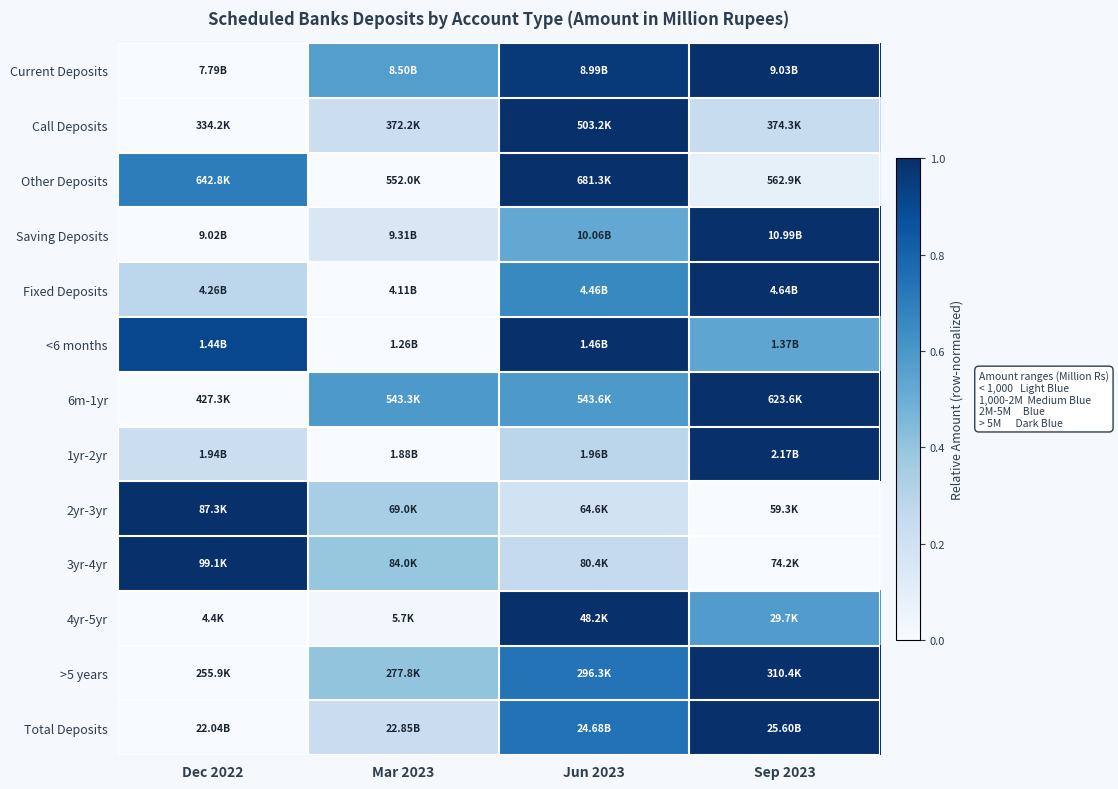

Reading left to right, what are all the values shown in this chart?

Current Deposits: Dec 2022=0.0	Mar 2023=0.6	Jun 2023=1.0	Sep 2023=1.0
Call Deposits: Dec 2022=0.0	Mar 2023=0.2	Jun 2023=1.0	Sep 2023=0.2
Other Deposits: Dec 2022=0.7	Mar 2023=0.0	Jun 2023=1.0	Sep 2023=0.1
Saving Deposits: Dec 2022=0.0	Mar 2023=0.2	Jun 2023=0.5	Sep 2023=1.0
Fixed Deposits: Dec 2022=0.3	Mar 2023=0.0	Jun 2023=0.7	Sep 2023=1.0
<6 months: Dec 2022=0.9	Mar 2023=0.0	Jun 2023=1.0	Sep 2023=0.5
6m-1yr: Dec 2022=0.0	Mar 2023=0.6	Jun 2023=0.6	Sep 2023=1.0
1yr-2yr: Dec 2022=0.2	Mar 2023=0.0	Jun 2023=0.3	Sep 2023=1.0
2yr-3yr: Dec 2022=1.0	Mar 2023=0.3	Jun 2023=0.2	Sep 2023=0.0
3yr-4yr: Dec 2022=1.0	Mar 2023=0.4	Jun 2023=0.3	Sep 2023=0.0
4yr-5yr: Dec 2022=0.0	Mar 2023=0.0	Jun 2023=1.0	Sep 2023=0.6
>5 years: Dec 2022=0.0	Mar 2023=0.4	Jun 2023=0.7	Sep 2023=1.0
Total Deposits: Dec 2022=0.0	Mar 2023=0.2	Jun 2023=0.7	Sep 2023=1.0